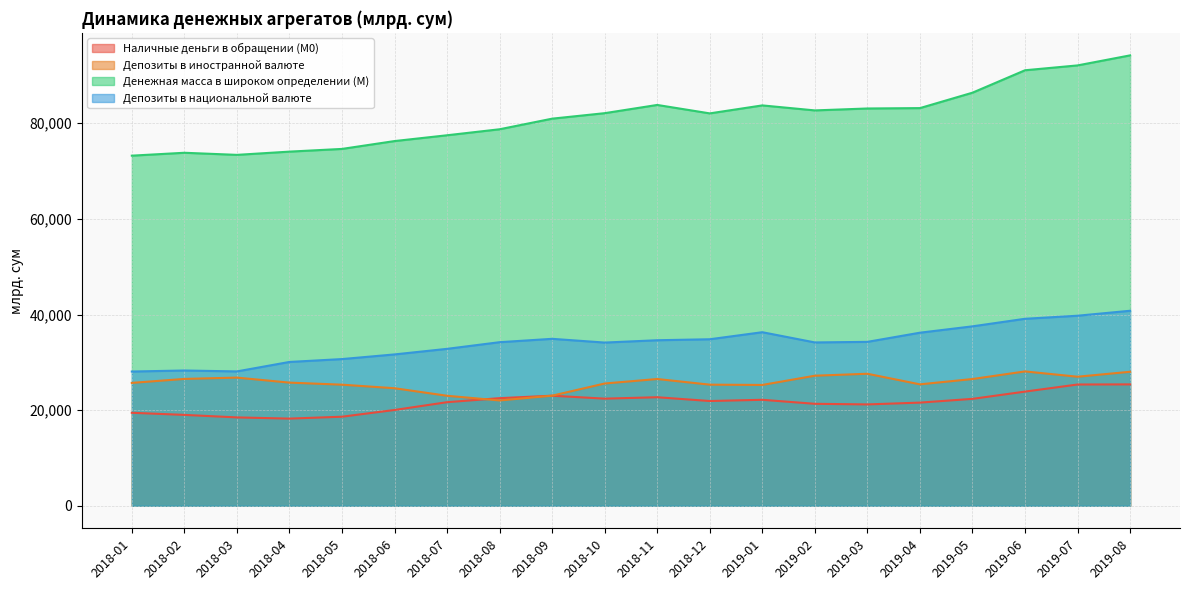

How many values in the Денежная масса в широком определении (М) series are below 82109?

10